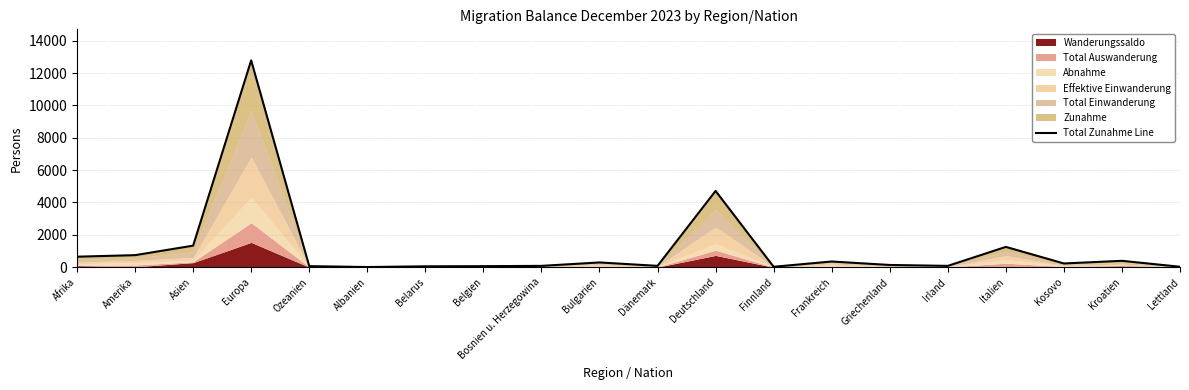

How many data points are less than 232?

10